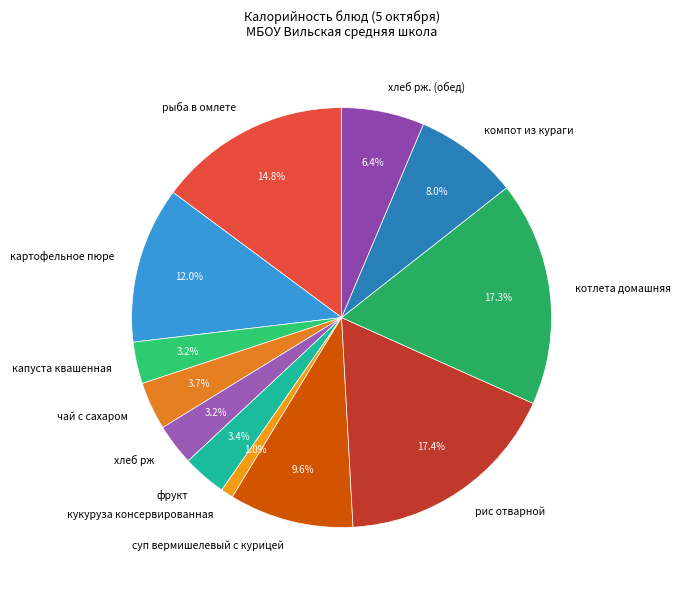

Which slice is the smallest?

кукуруза консервированная